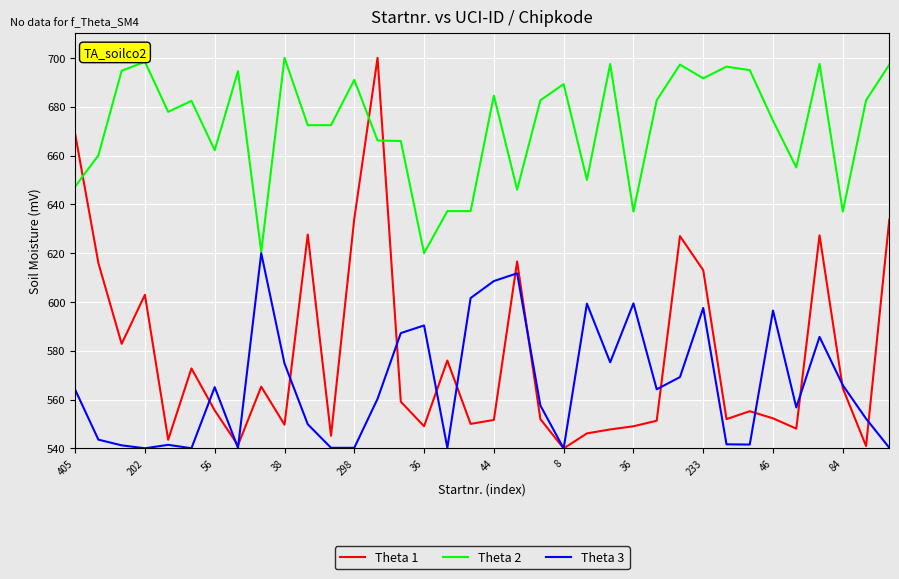

How many intersections are there between Theta 2 and Theta 1?

3